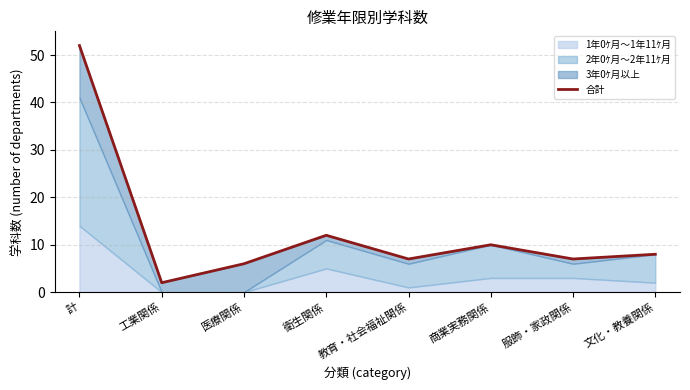

Reading left to right, list all the values displayed in this chart.

52	2	6	12	7	10	7	8